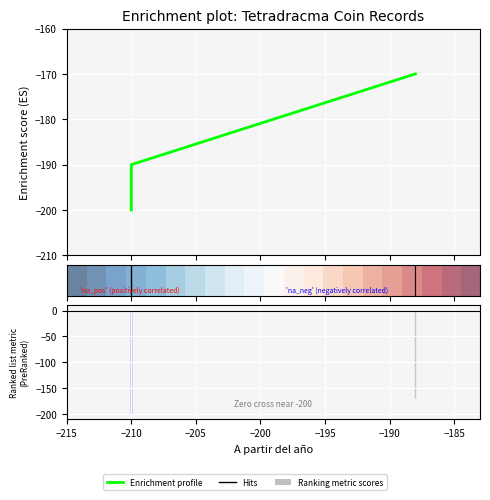

What is the maximum value shown in the chart?

-170